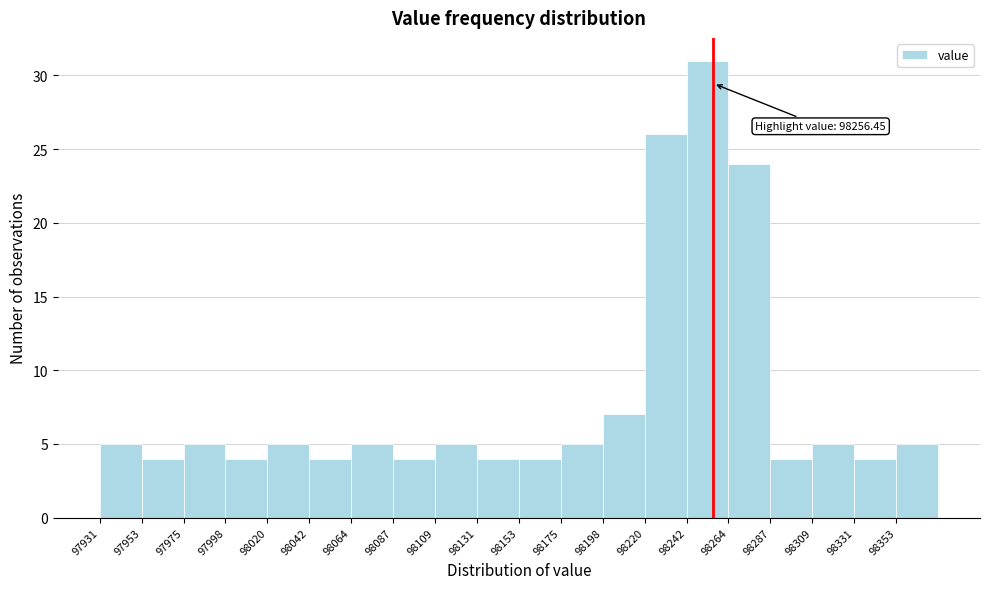

Over which range of the x-axis is the bar tallest?

98240 to 98265